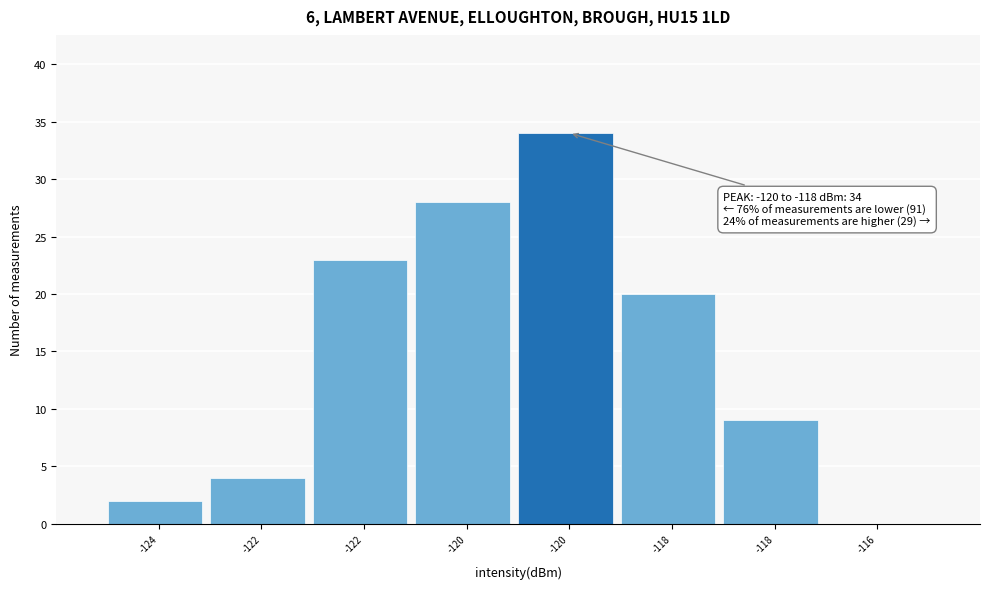

How many series are shown in this chart?

1